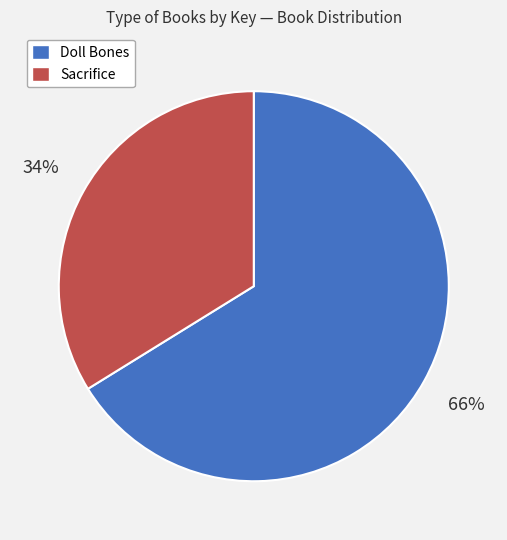

Combined, do Sacrifice and Doll Bones account for over 50%?

Yes